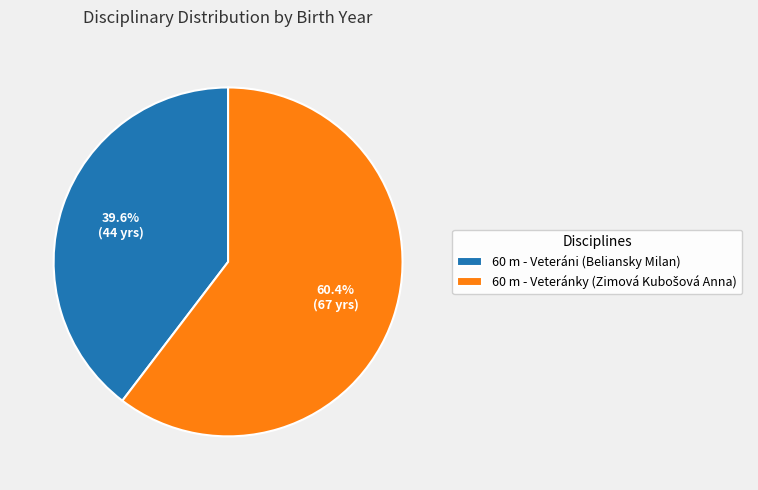

To the nearest percent, what is the average slice percentage?

50%